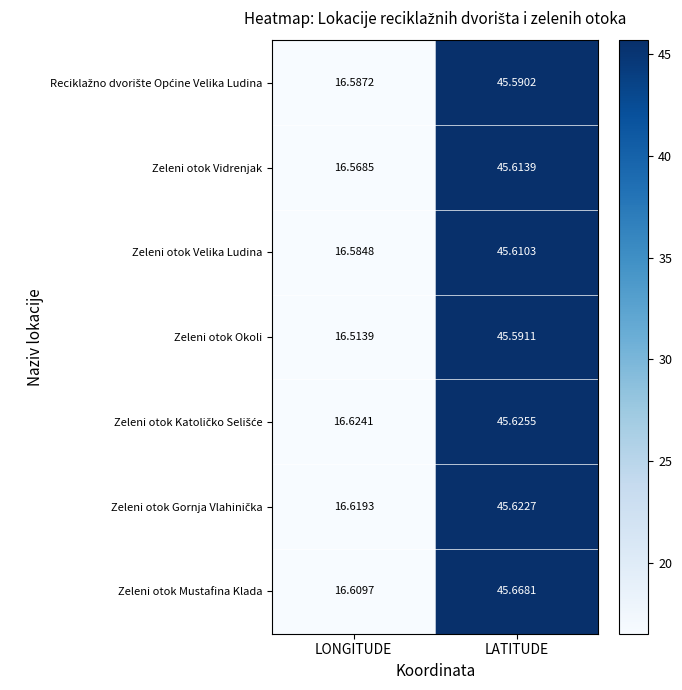

Where is Zeleni otok Okoli nearest to the value 31?

LONGITUDE